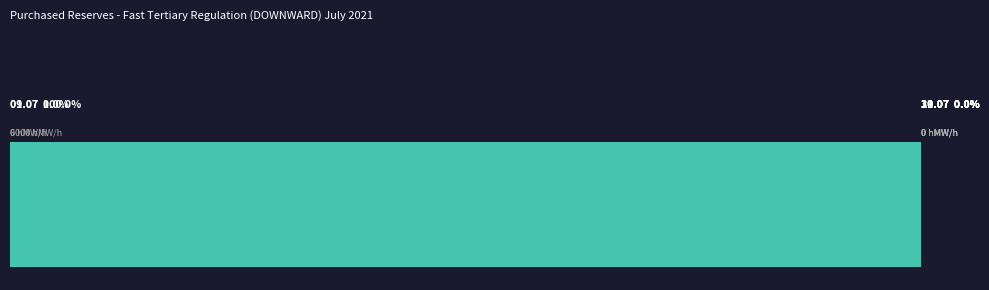

The 10.07 series shows 0 at 14-15. True or false?

True